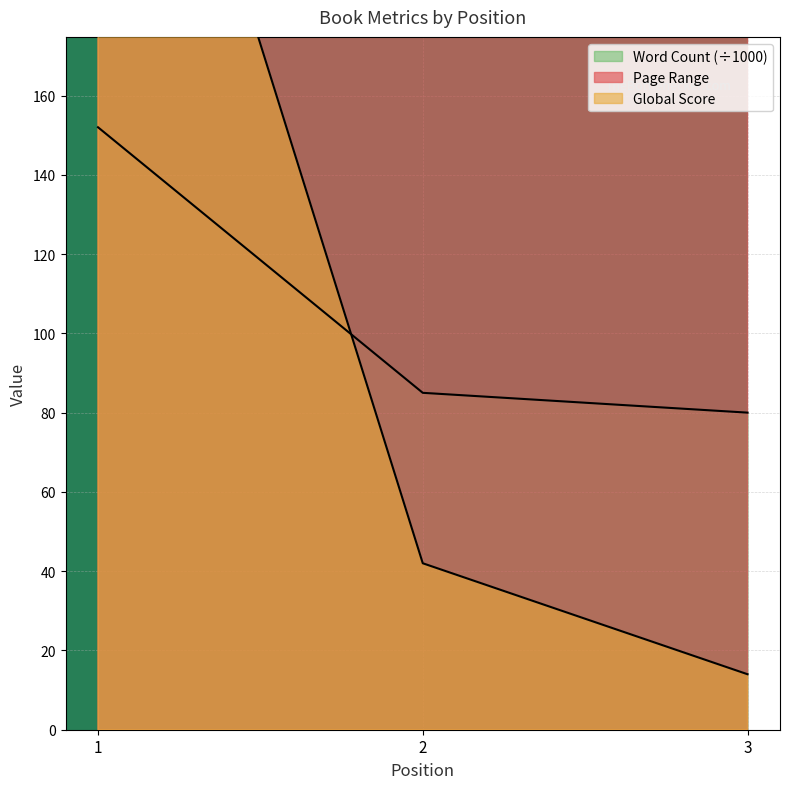

List the series in order of their peak value, highest first.

Page Range, Global Score, Word Count